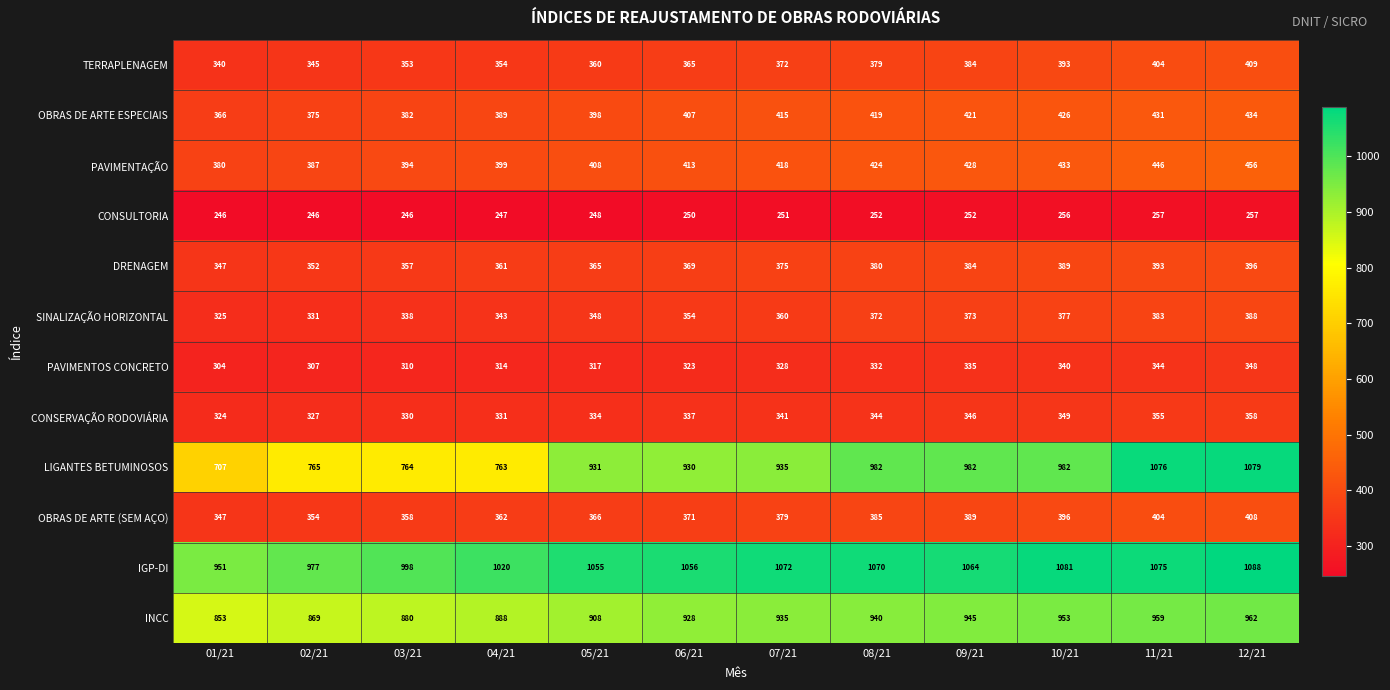

The value of TERRAPLENAGEM at 10/21 is 646. True or false?

False